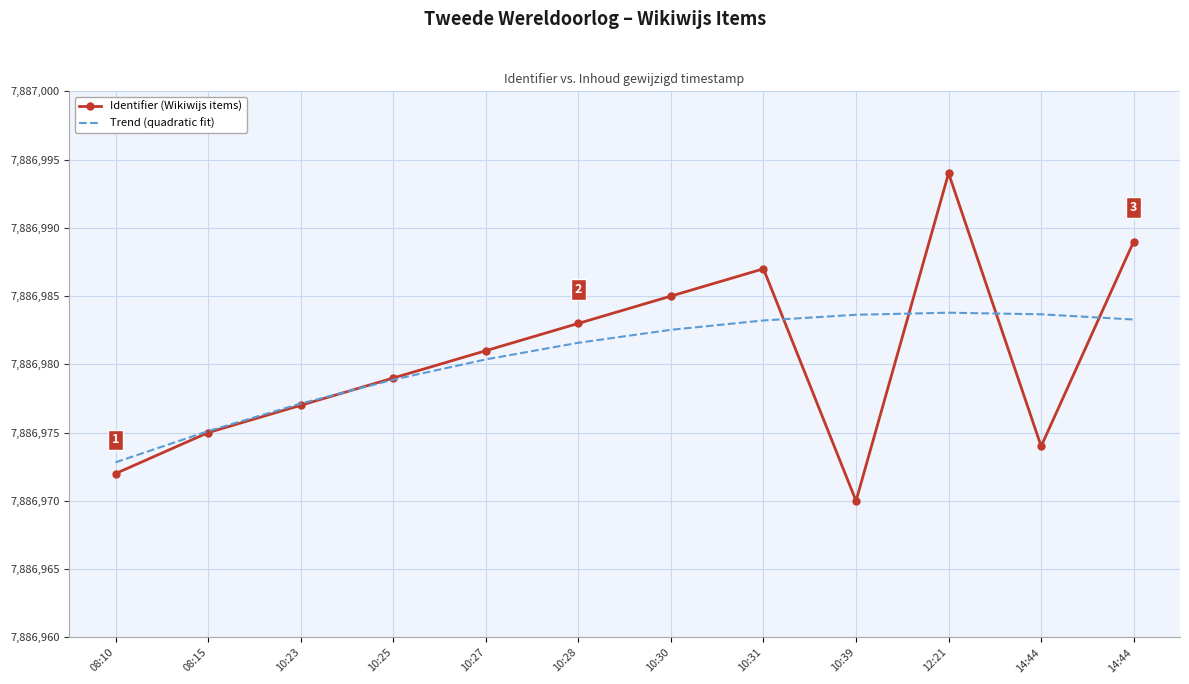

What is the value of the Trend (quadratic fit) point at the 6th from the left?

7886981.6